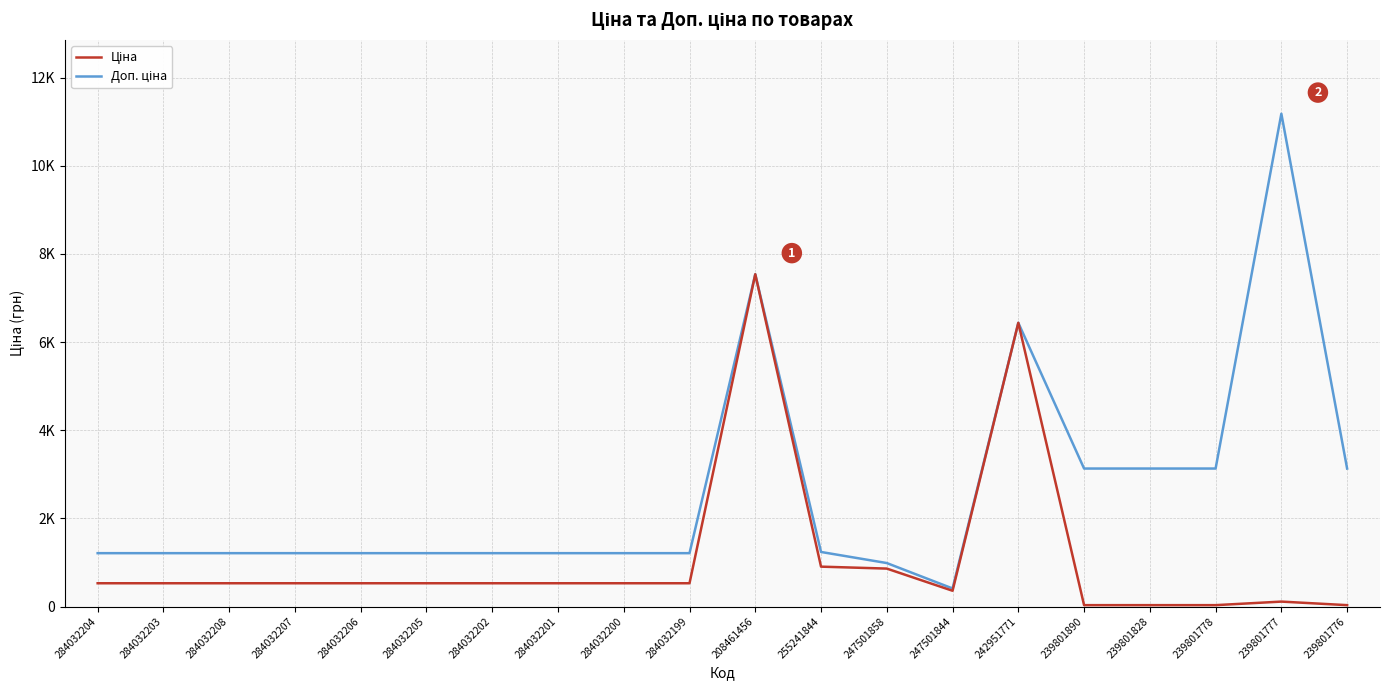

Does the chart have visible grid lines?

Yes